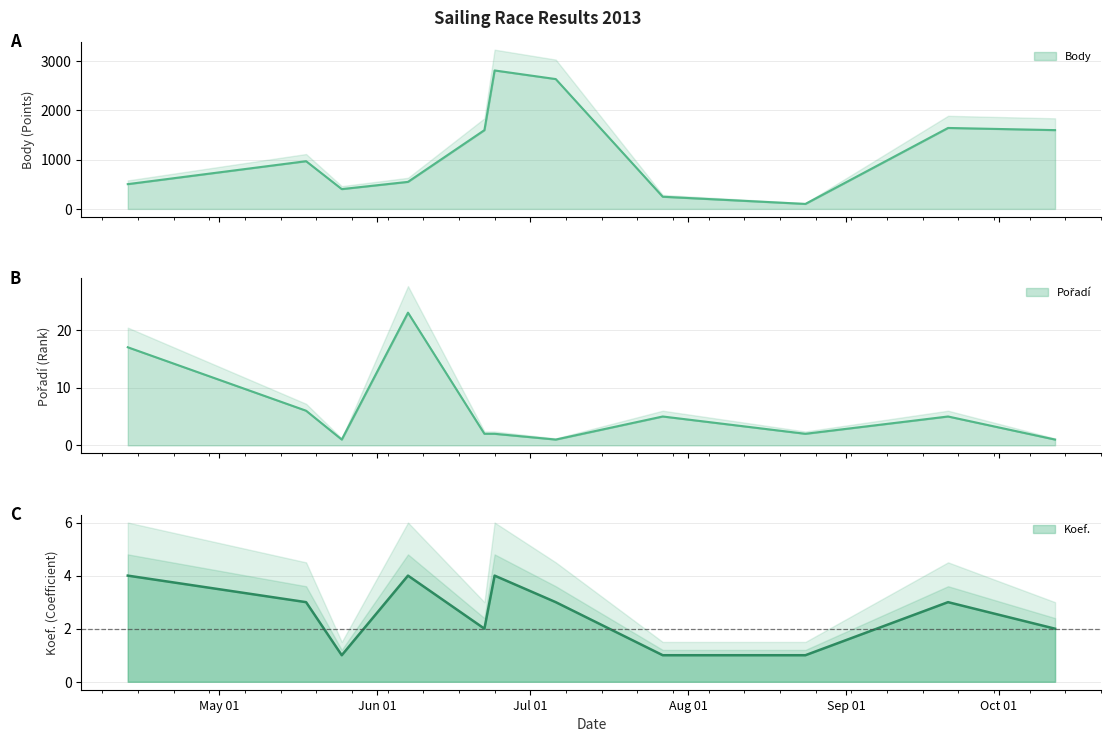

How many series are shown in this chart?

3